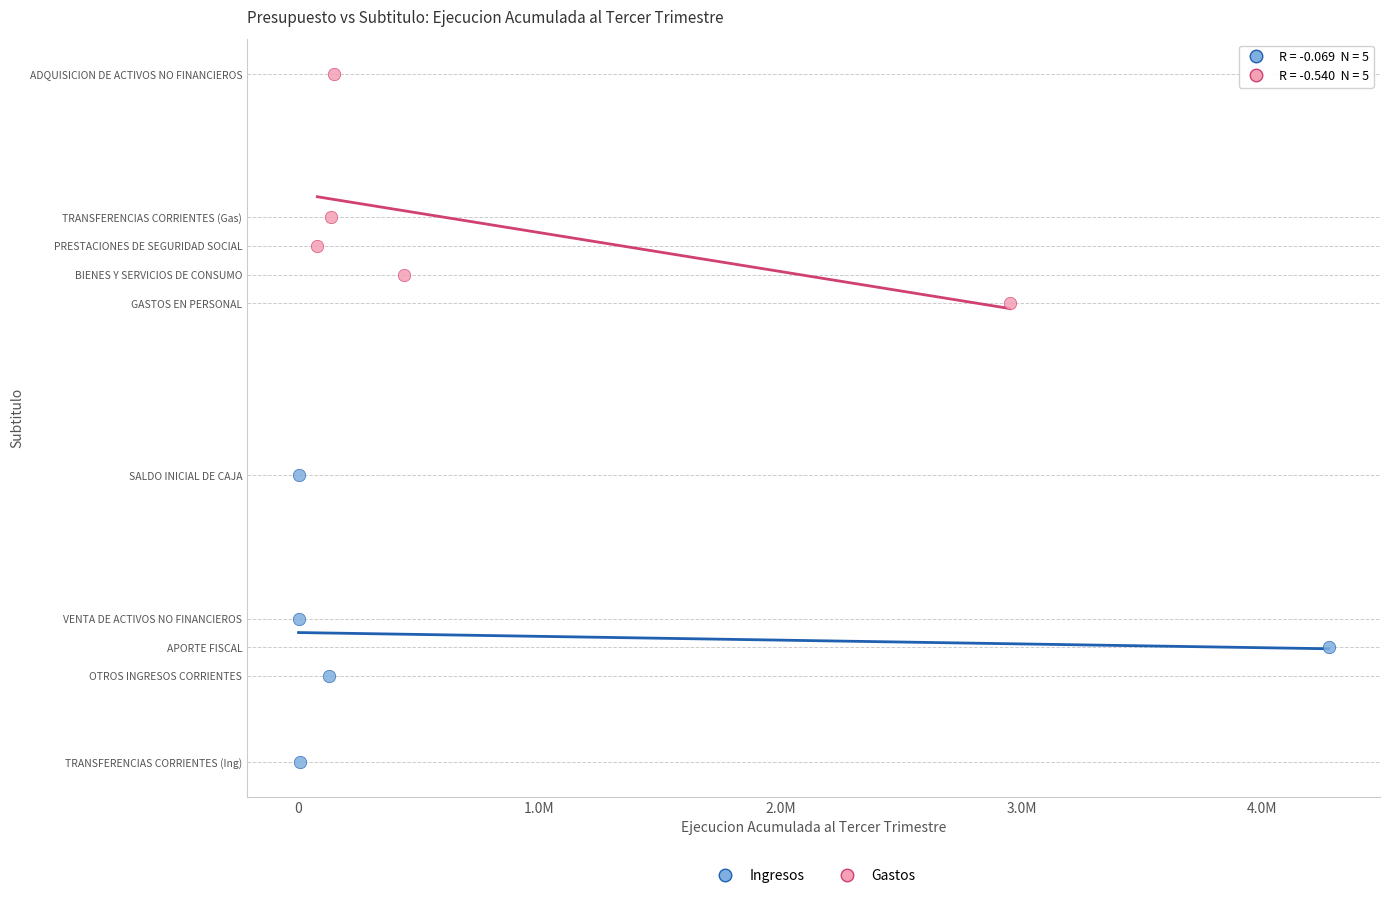

What are all the series names shown in the legend?

Ingresos, Gastos